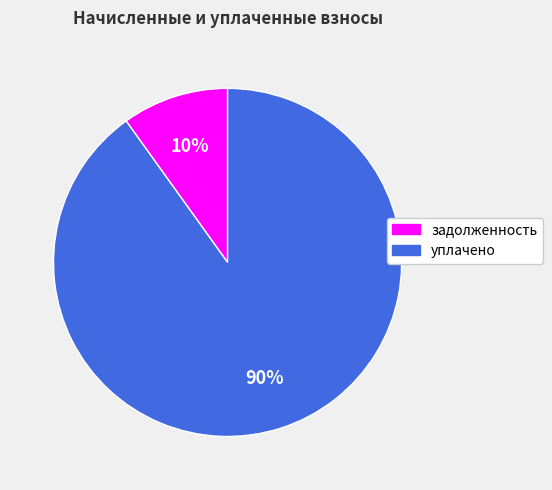

True or false: задолженность accounts for 15% of the total.

False